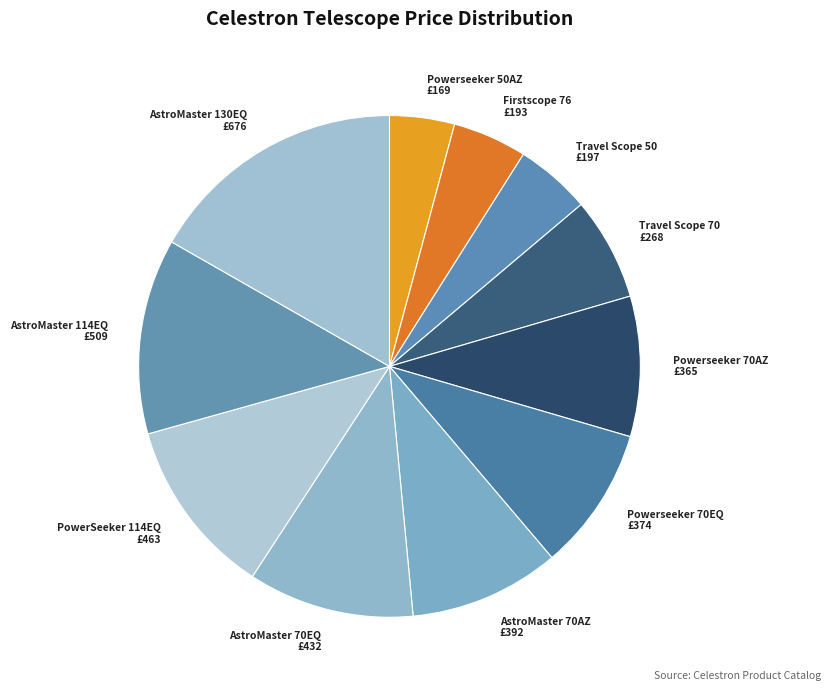

Is there any slice that represents more than half of the pie?

No